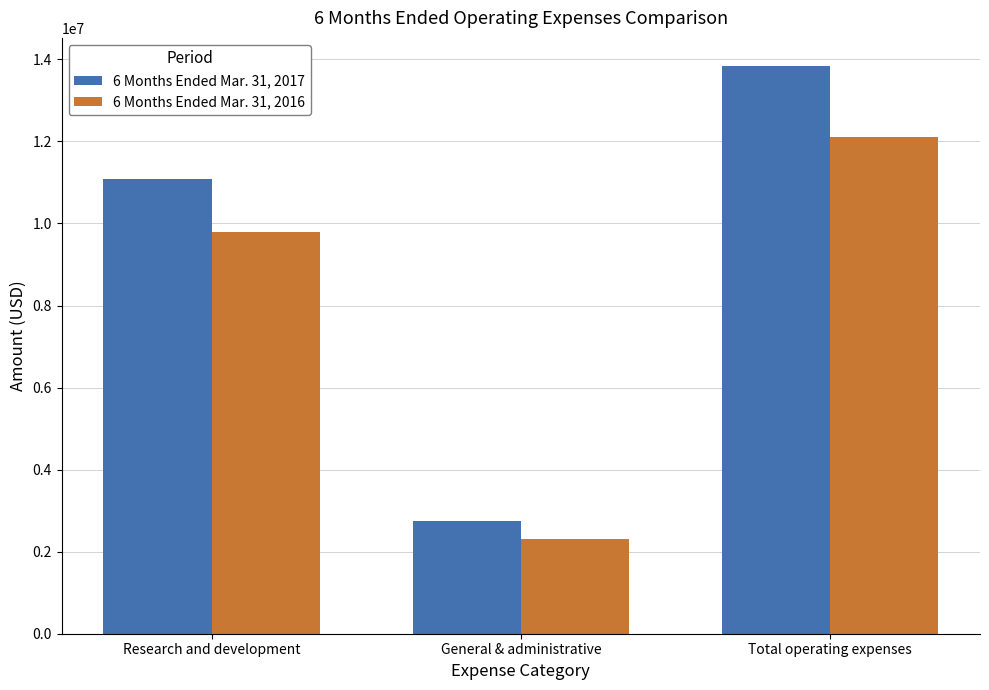

What is the smallest value displayed?

2312397